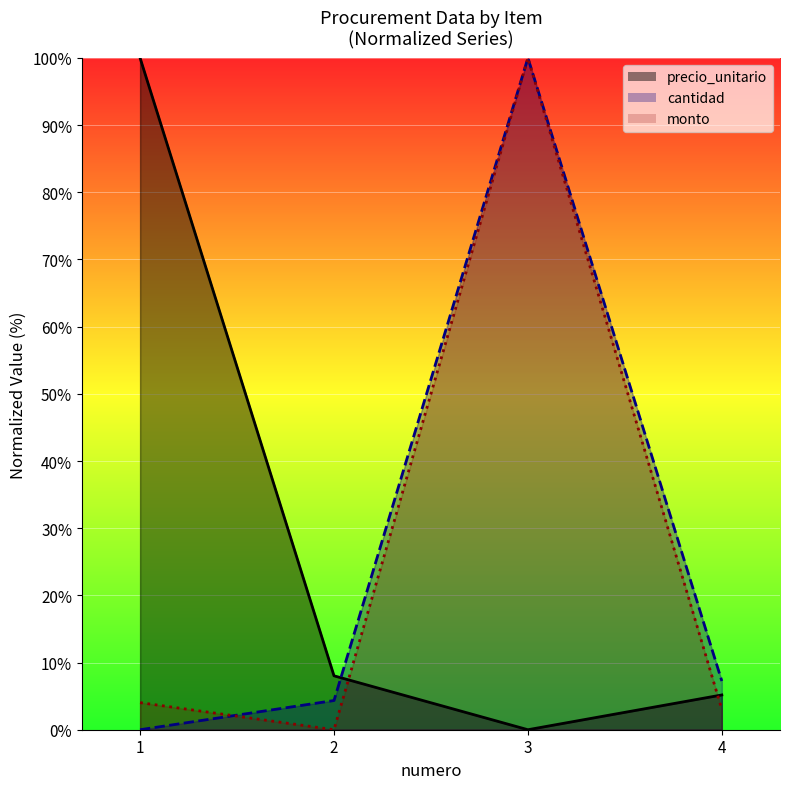

What is the value of the precio_unitario point at the 1st from the left?

100.0